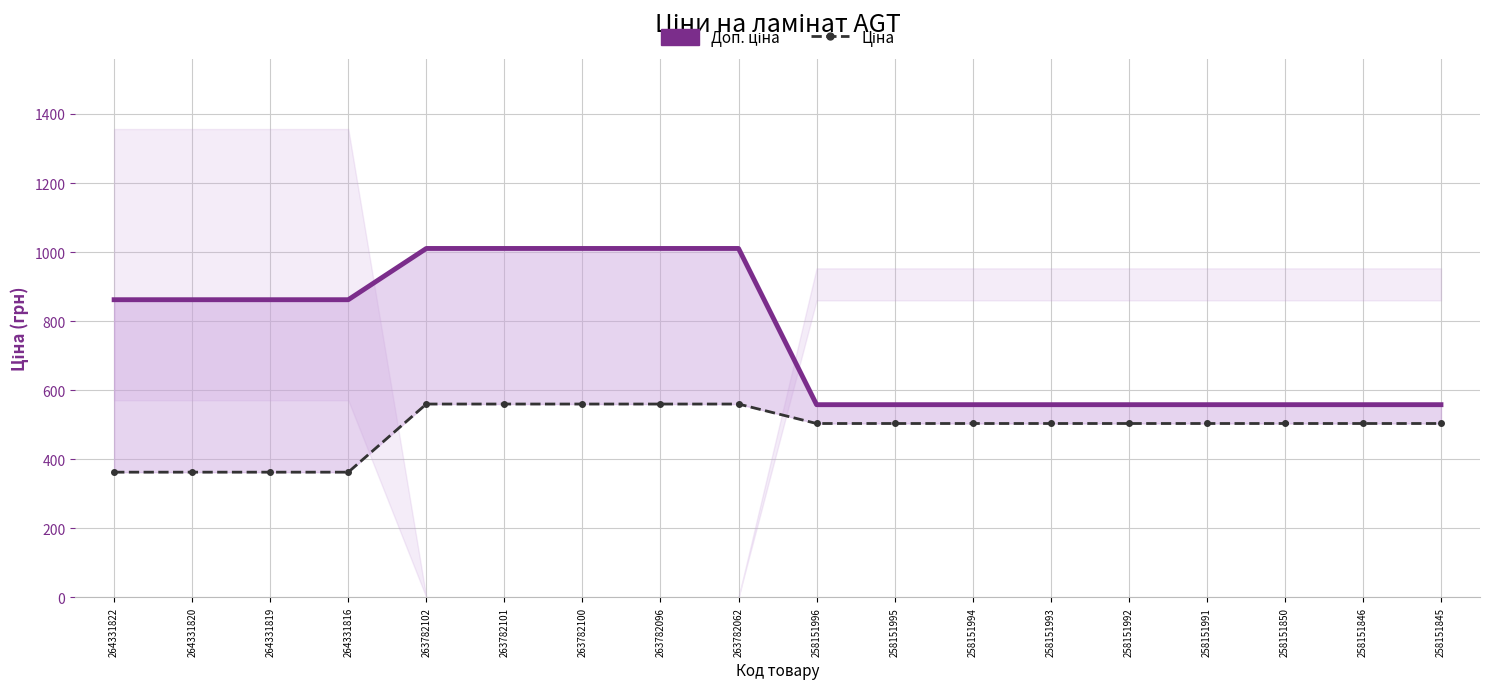

True or false: Доп. ціна and Ціна intersect in this chart.

False